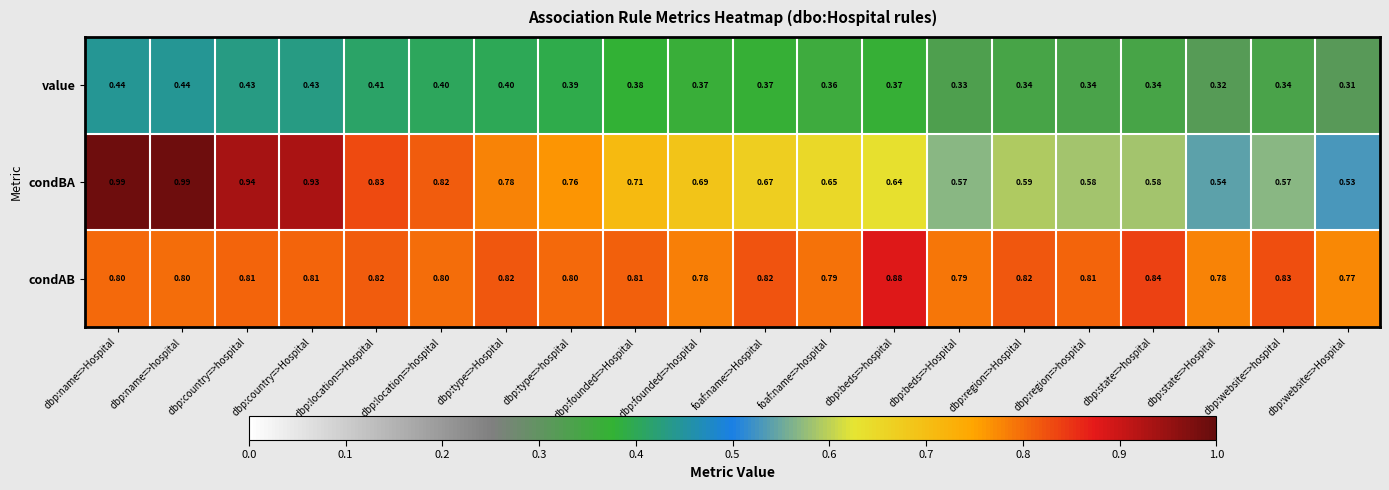

Is the value of condAB at dbp:country=>hospital greater than the value of value at dbp:founded=>hospital?

Yes